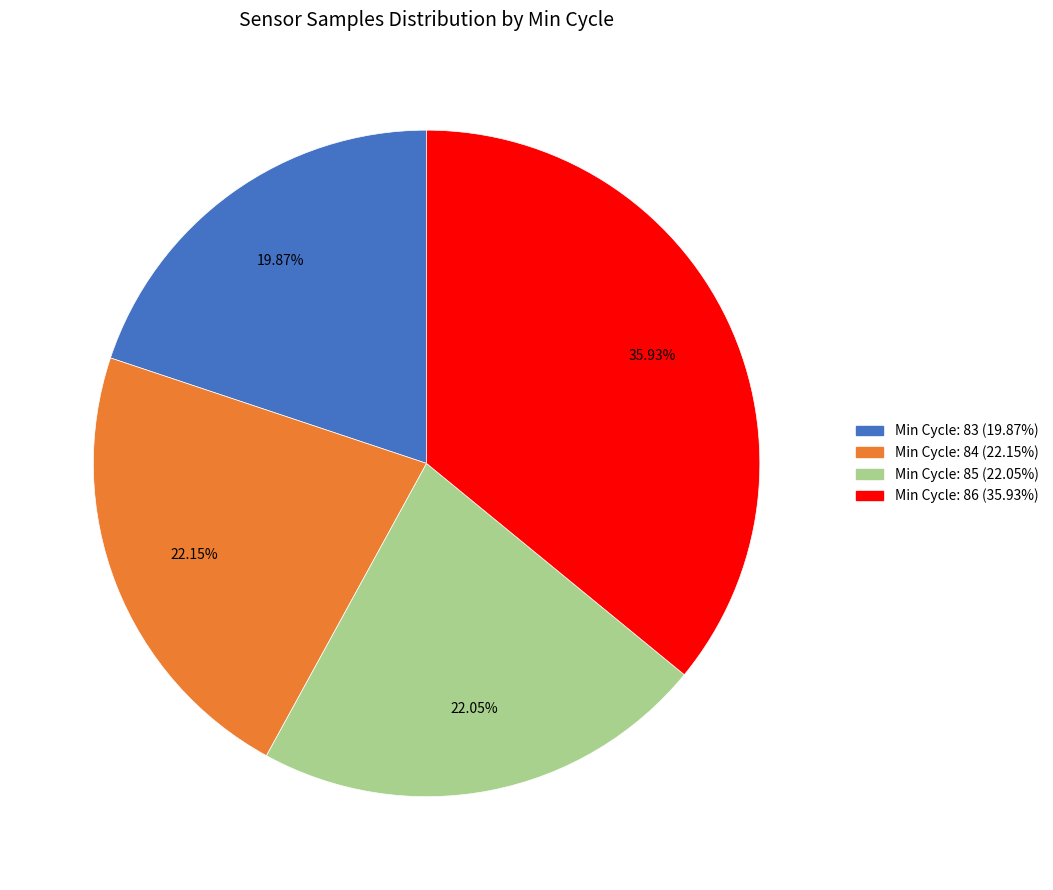

Does any single category account for the majority?

No